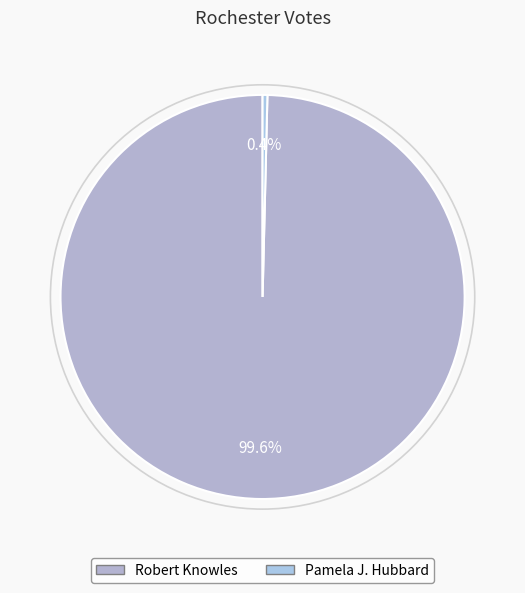

Which category accounts for the majority?

Robert Knowles